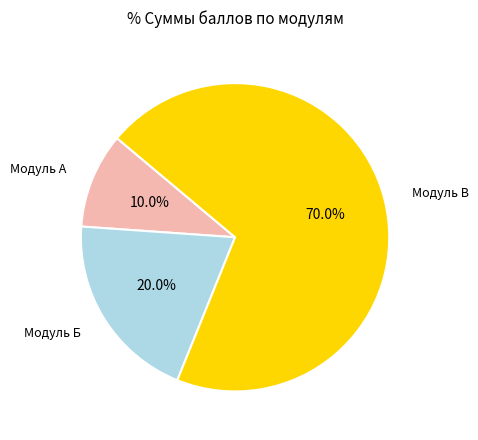

Is there a majority slice in this chart?

Yes